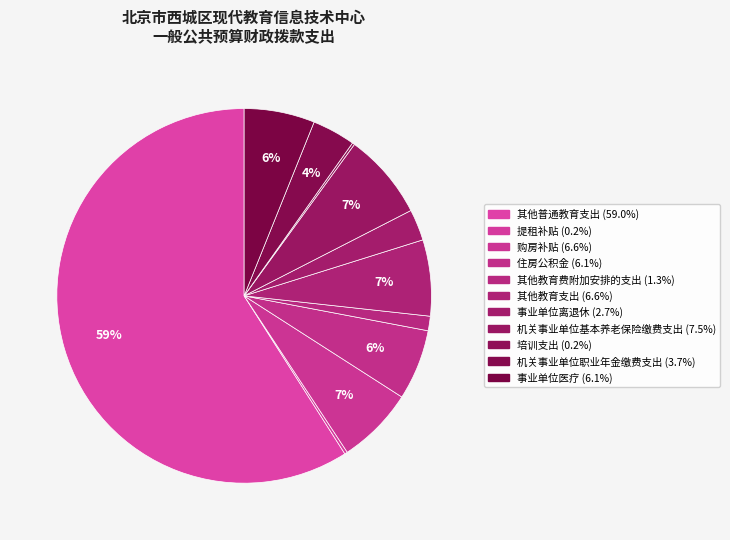

How many segments does this pie chart have?

11